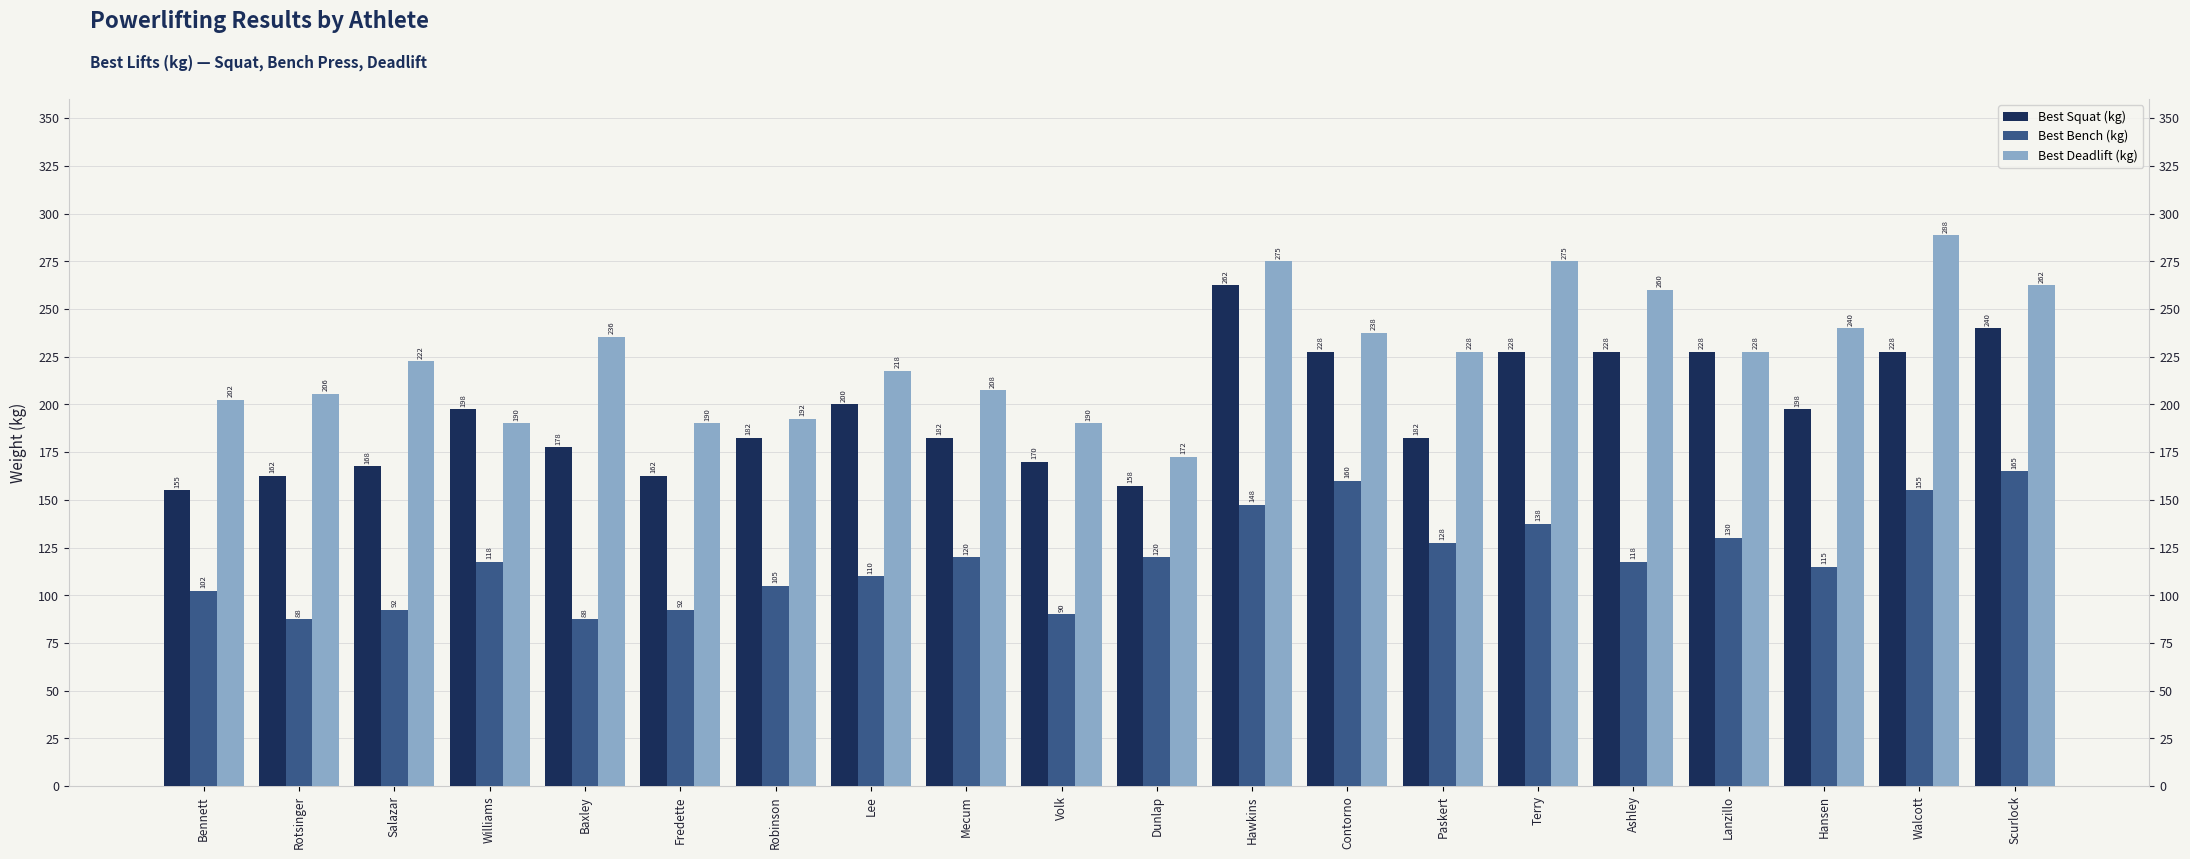

At which label does Best Deadlift (kg) reach its minimum?

Dunlap